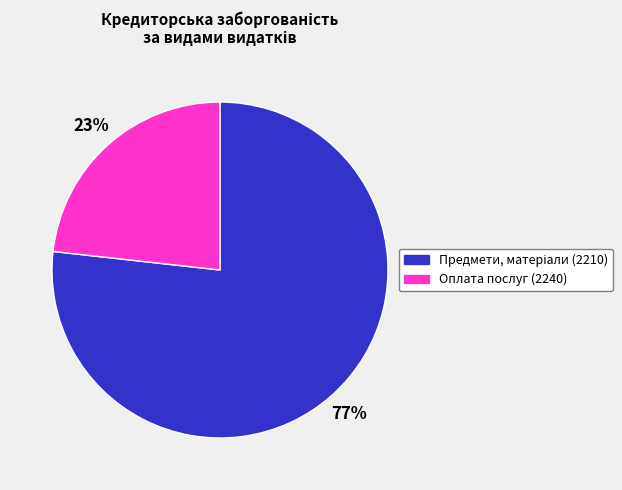

To the nearest percent, what is the average slice percentage?

50%